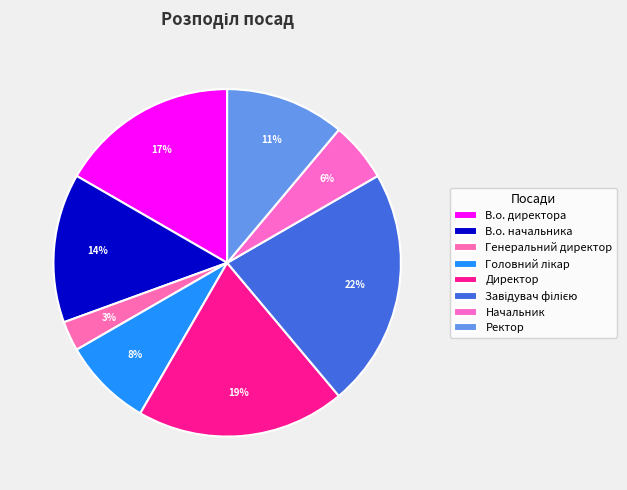

How many segments does this pie chart have?

8